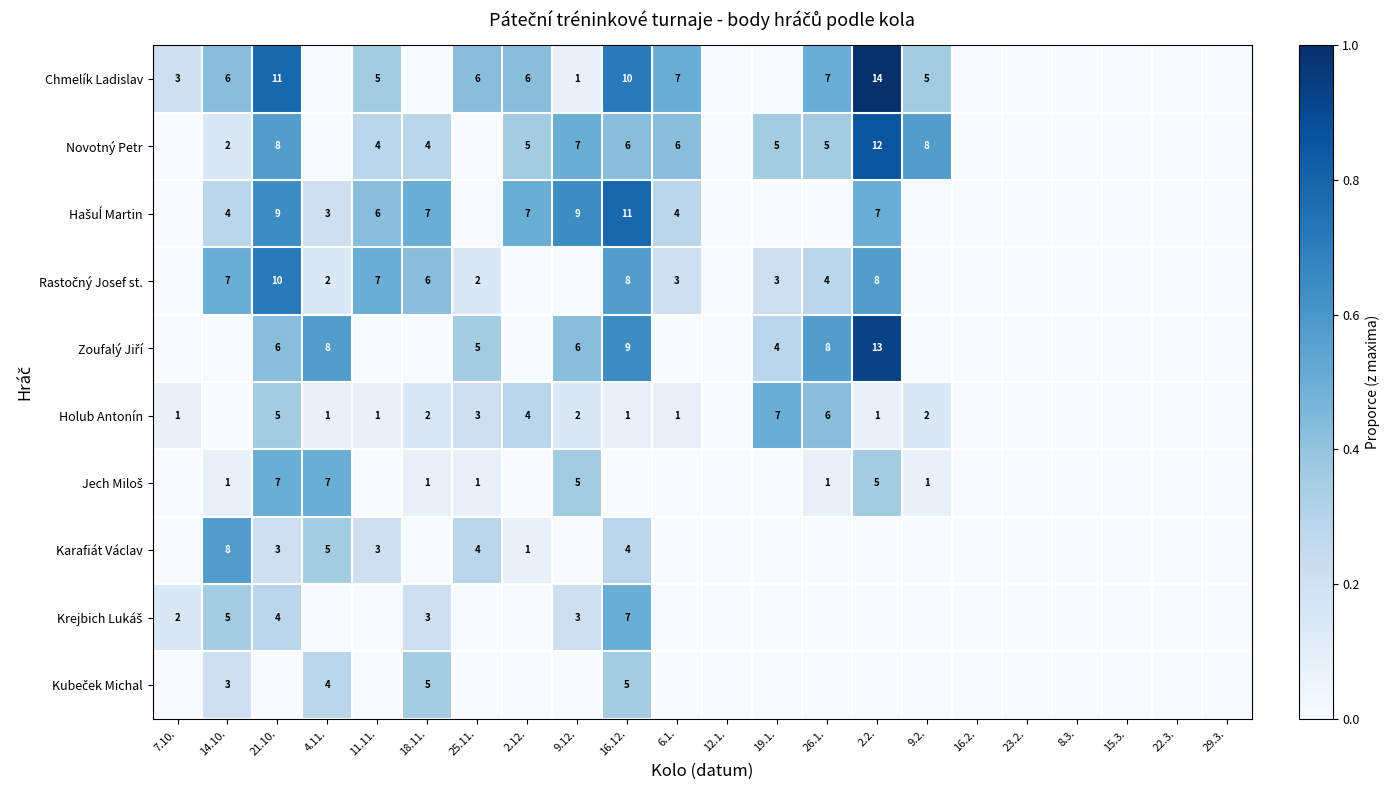

The Holub Antonín series shows 1 at 16.12.. True or false?

True